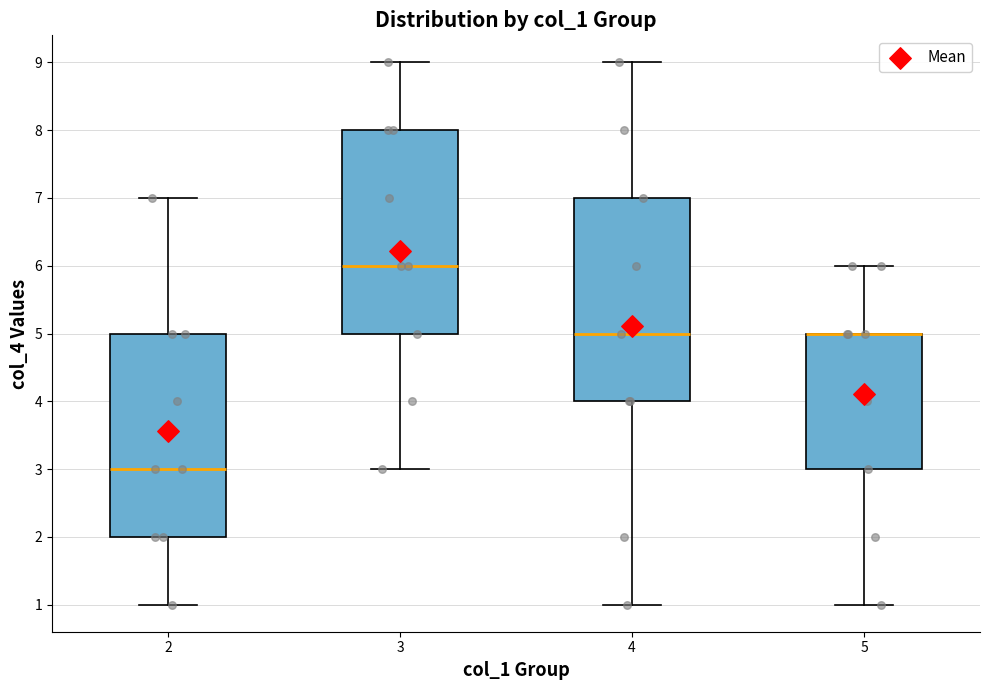

Where does the median line of the box at x = 4 sit on the y-axis? The values are not printed on the chart, so give them approximately, as read against the axis.

5